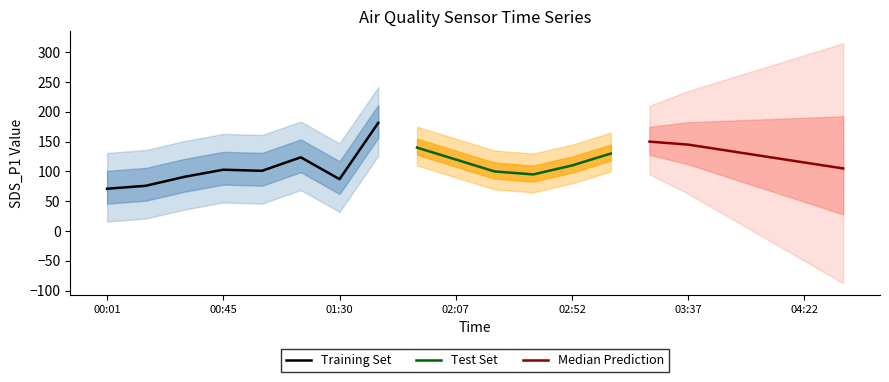

Is it true that Training Set equals 102.9 at 00:45?

True